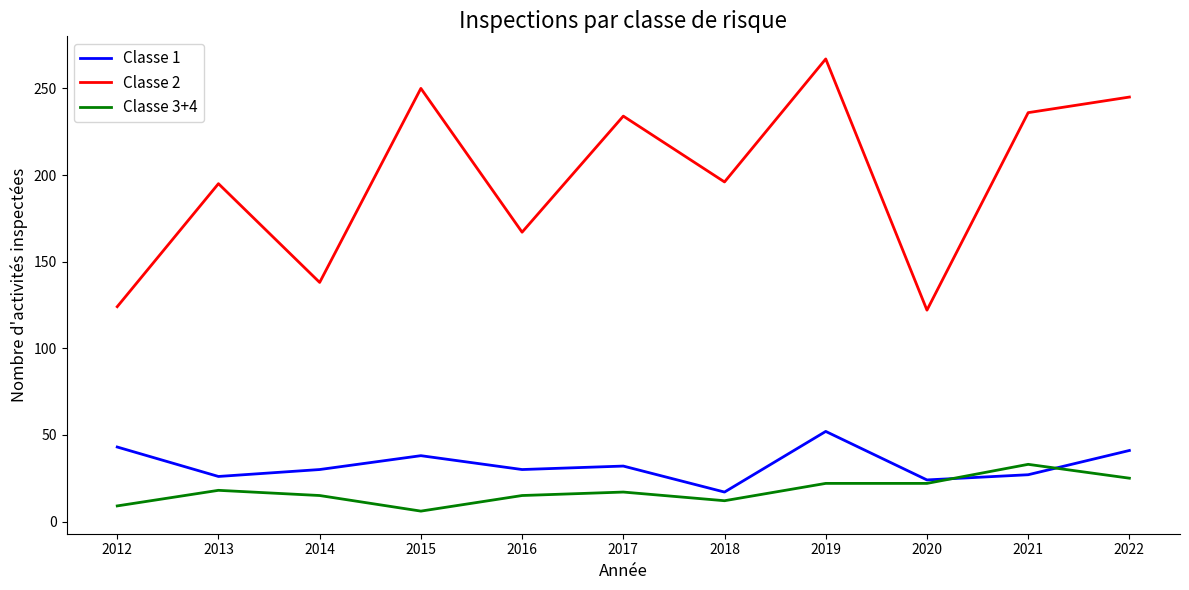

Which category has the highest value in the Classe 2 series?

2019